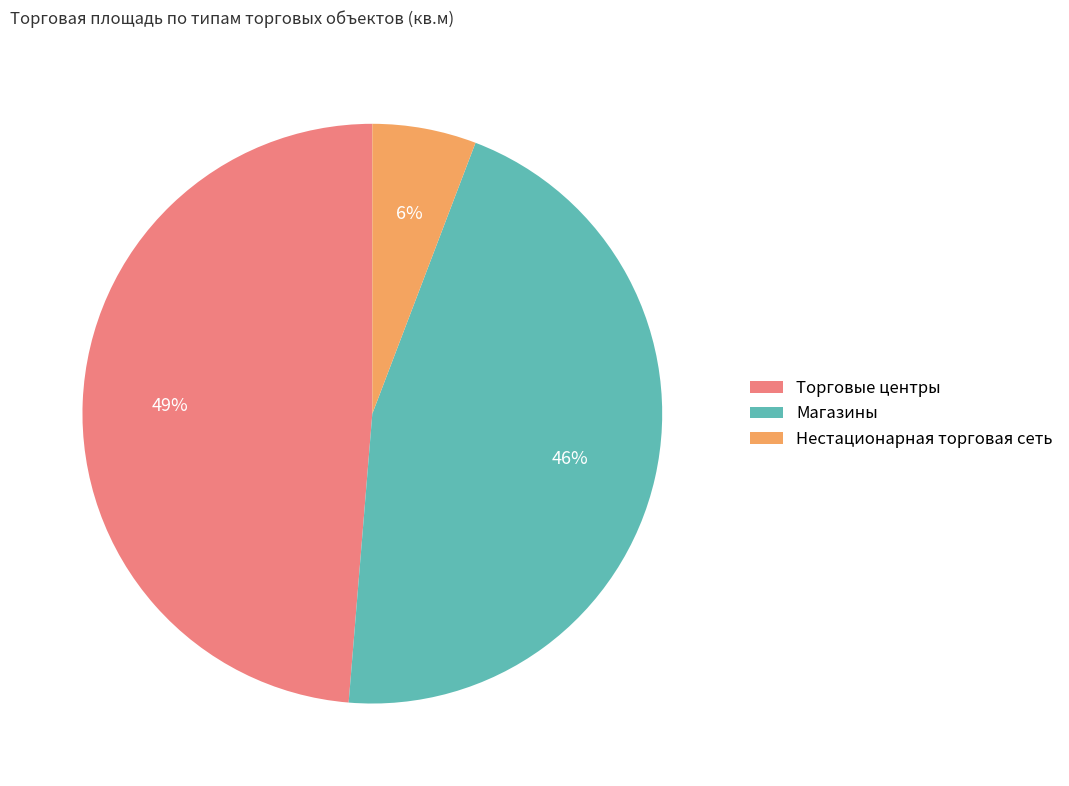

How many slices are in this pie chart?

3